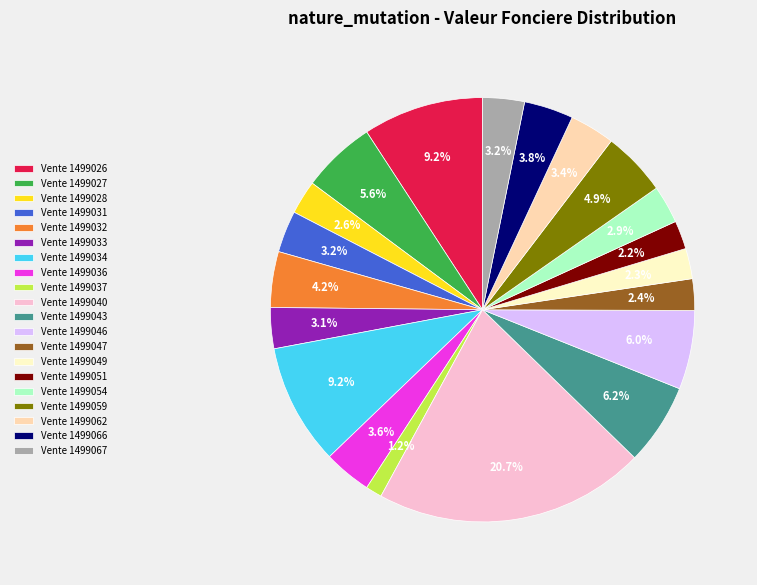

Which category has the biggest portion of the pie?

Vente 1499040